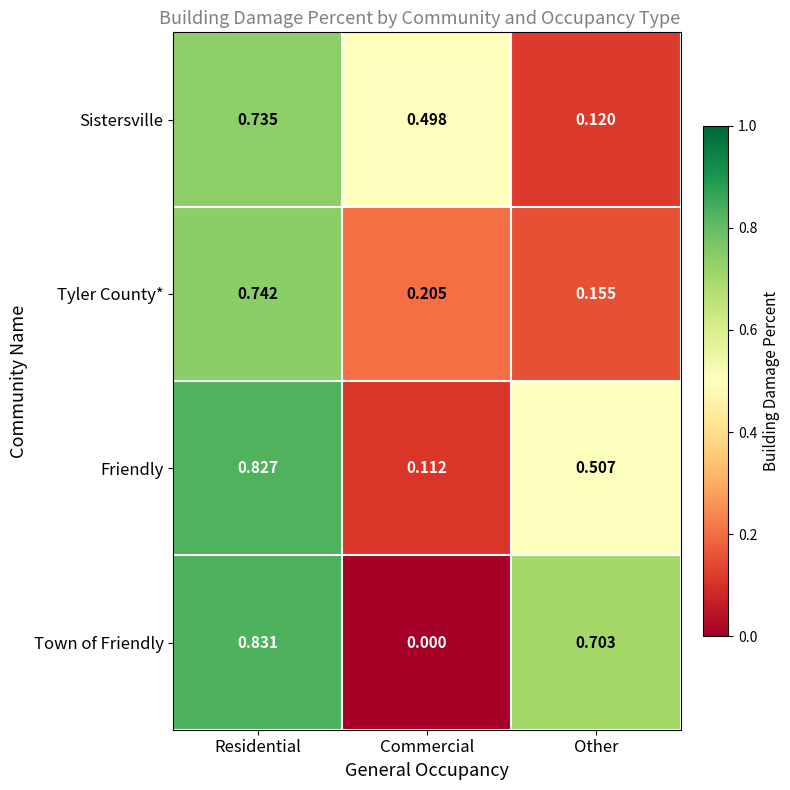

How many distinct data groups are displayed?

4